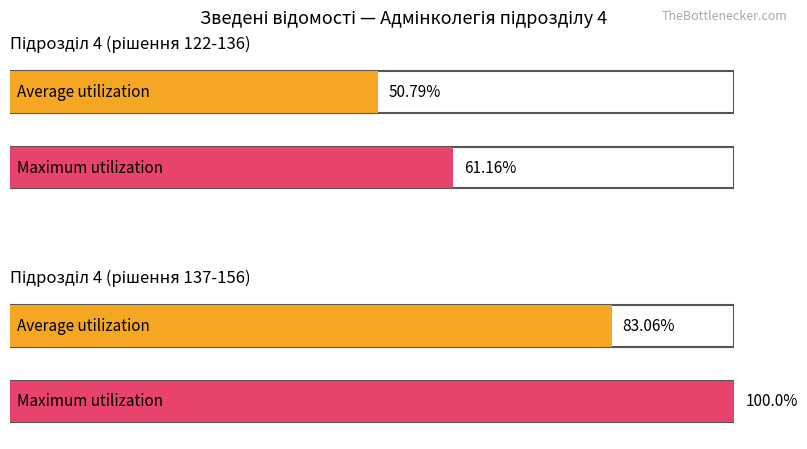

Is the value of Maximum utilization at 4 greater than the value of Average utilization at 4?

Yes